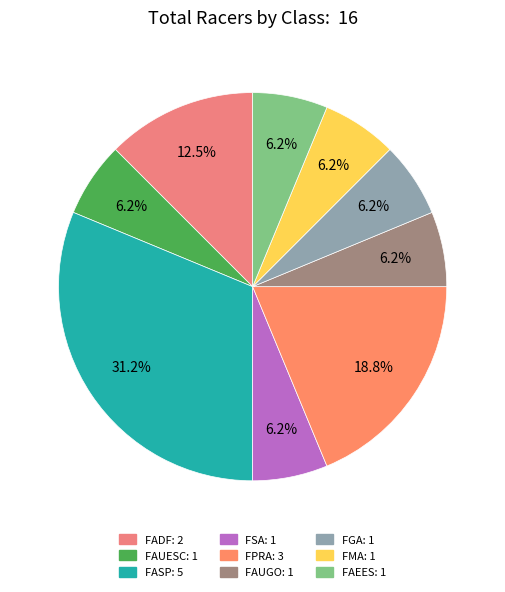

How many slices are in this pie chart?

9